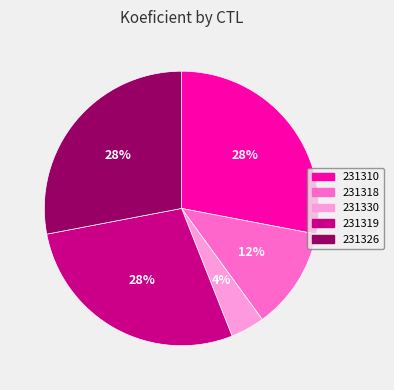

To the nearest percent, what is the difference between the largest and smallest slice percentages?

24%